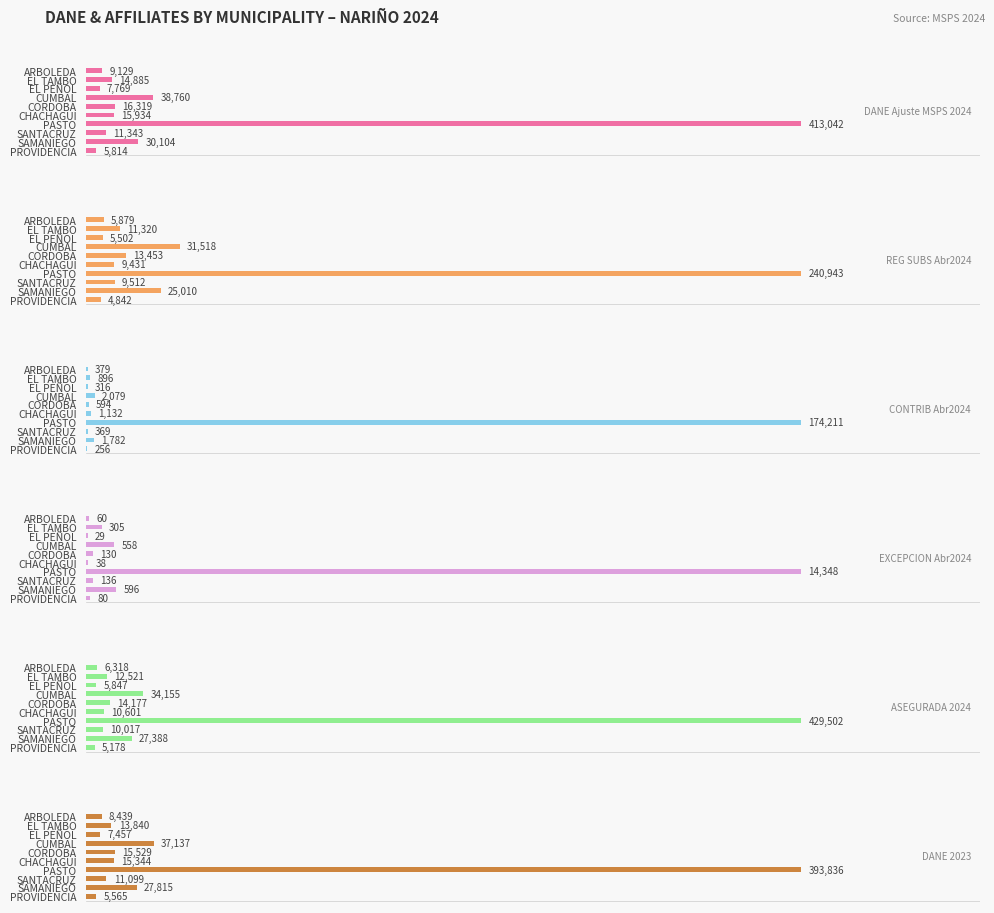

How many categories are shown in the chart?

10